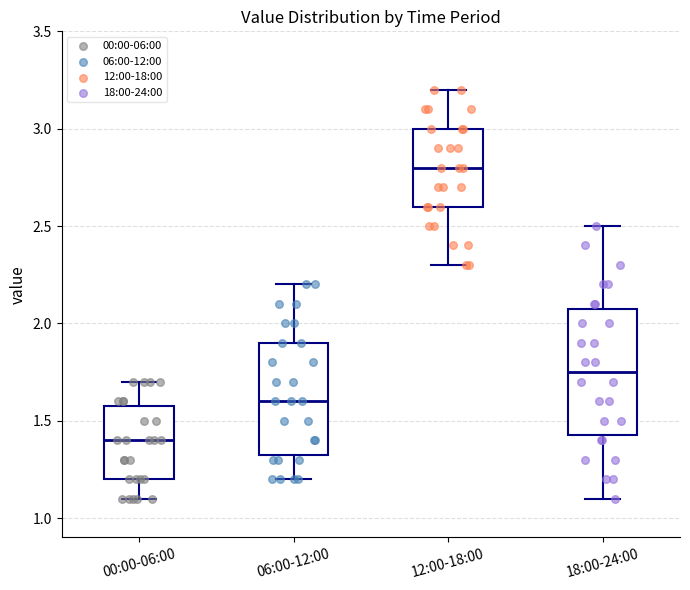

Reading left to right, transcribe this box plot: for each box, give where its median line is, the range the box spans, and where its two whiskers end, as read against the y-axis. The values are not printed on the chart, so give them approximately, as read against the axis.

00:00-06:00: median 1.40, box 1.20 to 1.60, whiskers 1.10 to 1.70
06:00-12:00: median 1.60, box 1.35 to 1.90, whiskers 1.20 to 2.20
12:00-18:00: median 2.80, box 2.60 to 3.00, whiskers 2.30 to 3.20
18:00-24:00: median 1.75, box 1.45 to 2.10, whiskers 1.10 to 2.50